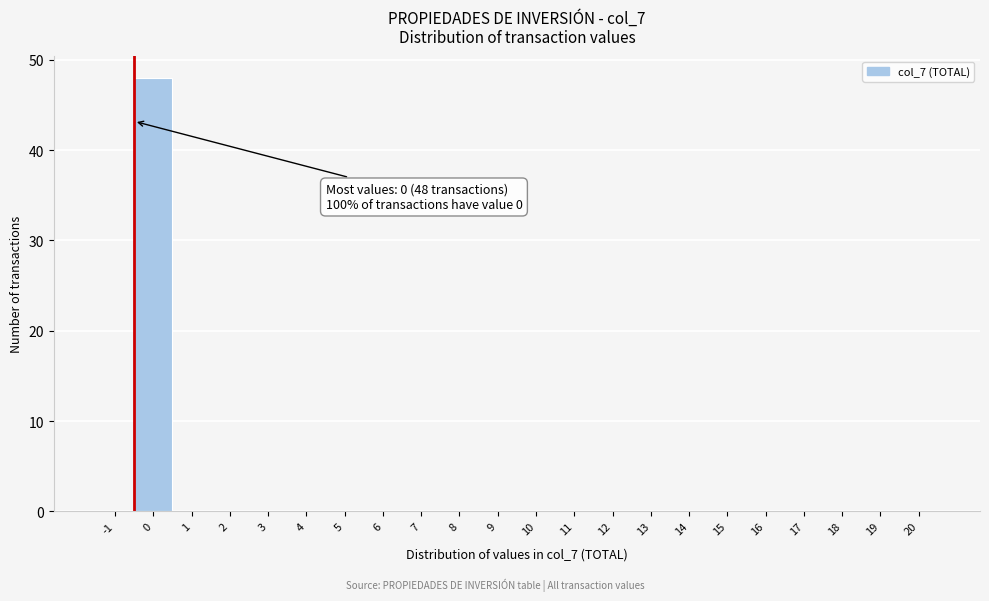

Reading left to right, extract all data points from this chart.

-1=0	0=48	1=0	2=0	3=0	4=0	5=0	6=0	7=0	8=0	9=0	10=0	11=0	12=0	13=0	14=0	15=0	16=0	17=0	18=0	19=0	20=0